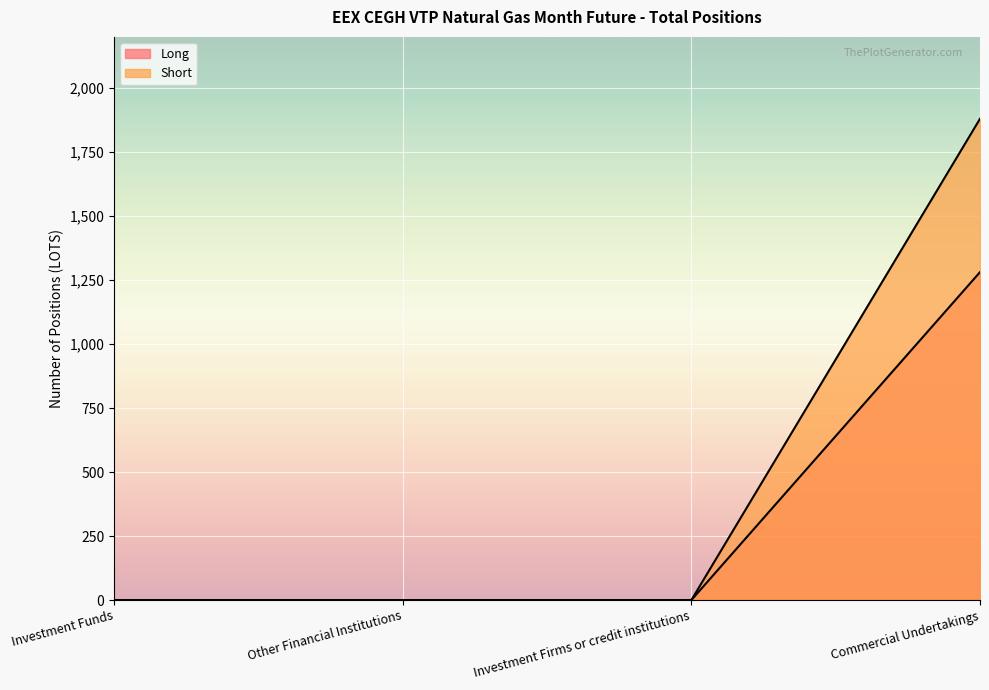

At which label does Short reach its peak?

Commercial Undertakings